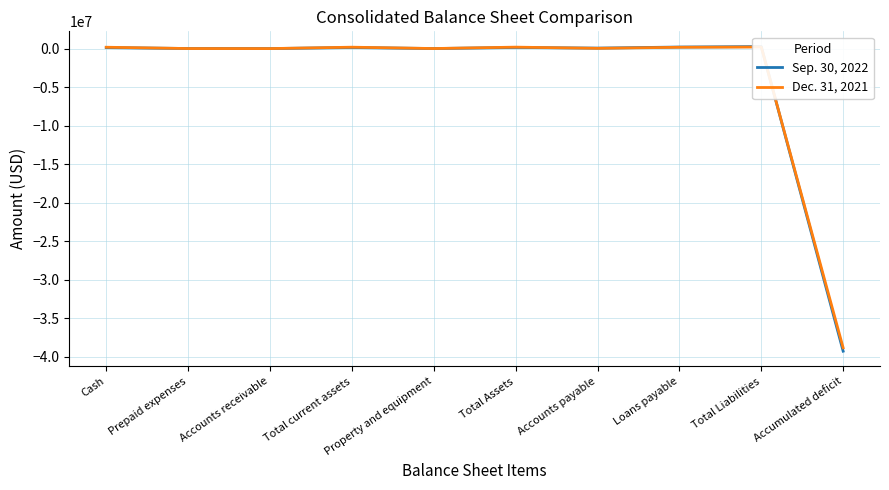

Where does the Dec. 31, 2021 series first go above 169588?

Cash